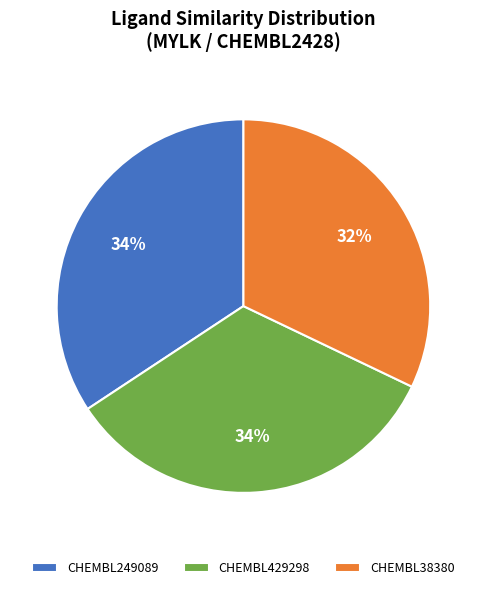

Is CHEMBL429298 the majority of the pie?

No